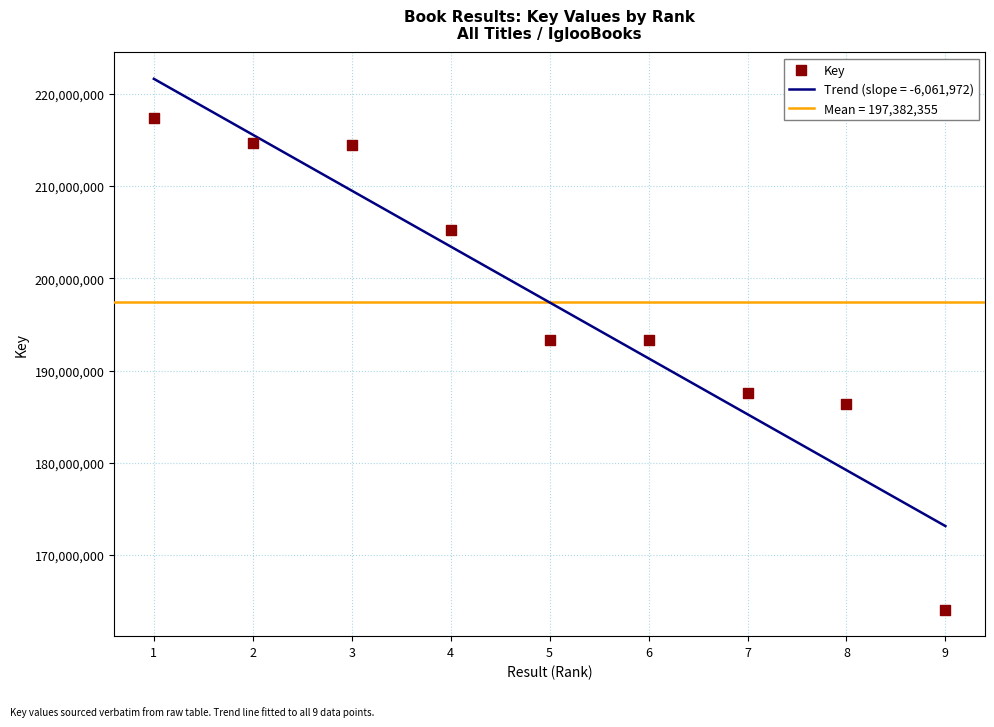

Which has a higher value, 7 or 6?

6